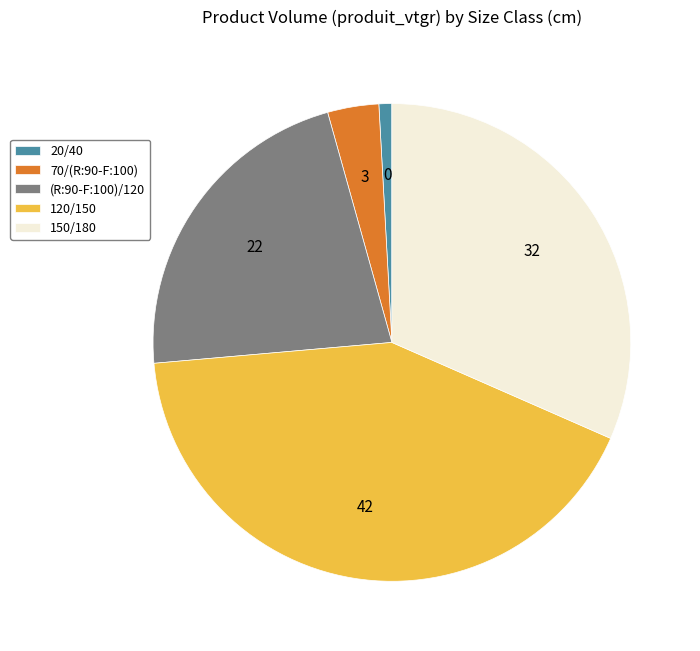

True or false: 20/40 accounts for 12% of the total.

False